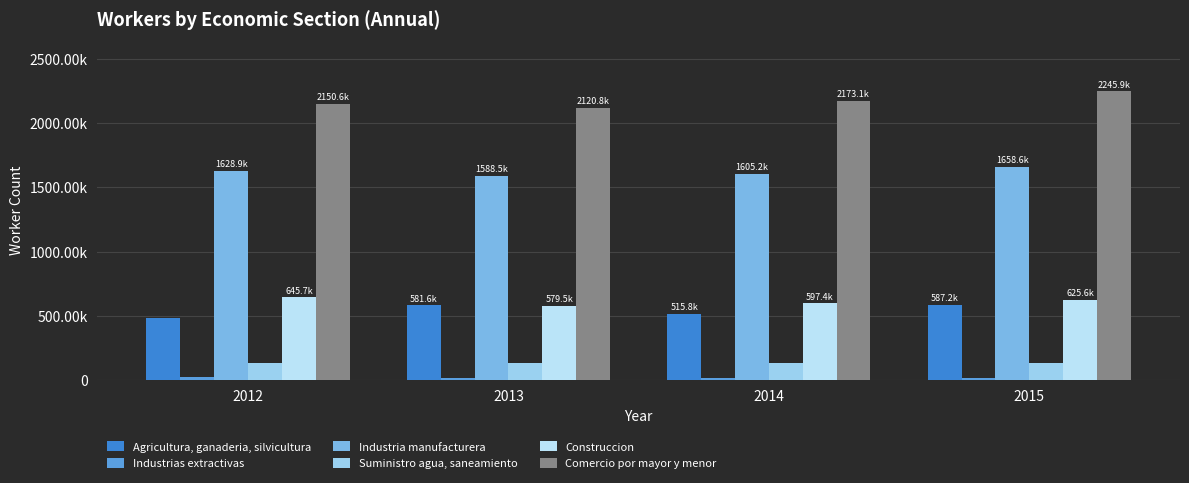

Are the bars horizontal?

No